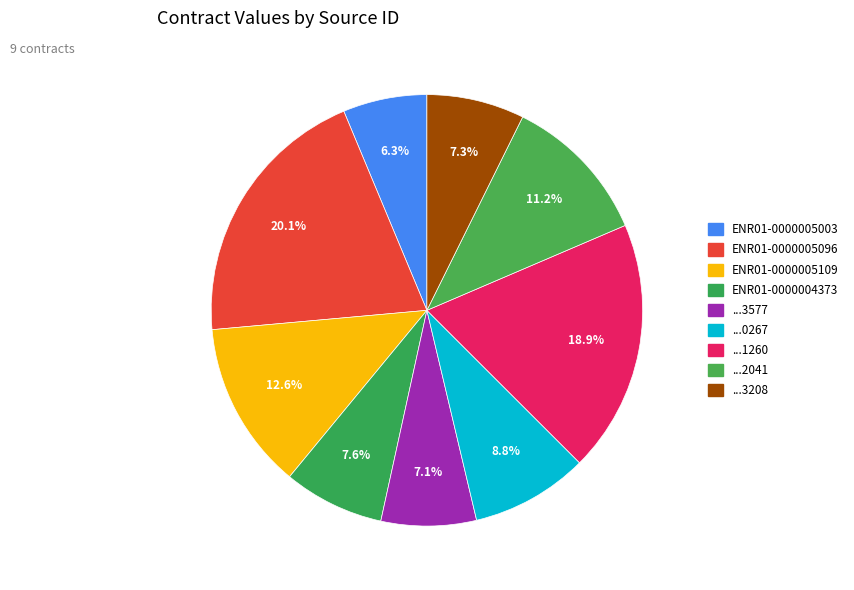

Does any single category account for the majority?

No